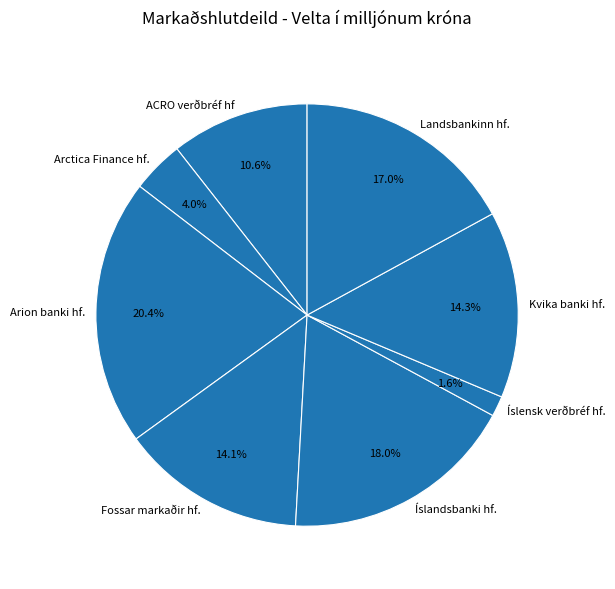

What is the largest slice in the pie chart?

Arion banki hf.